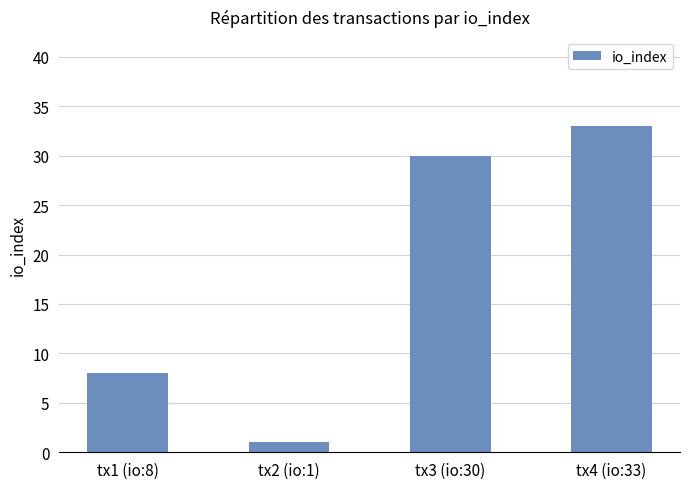

Reading left to right, what are all the values shown in this chart?

tx1 (io:8)=8	tx2 (io:1)=1	tx3 (io:30)=30	tx4 (io:33)=33